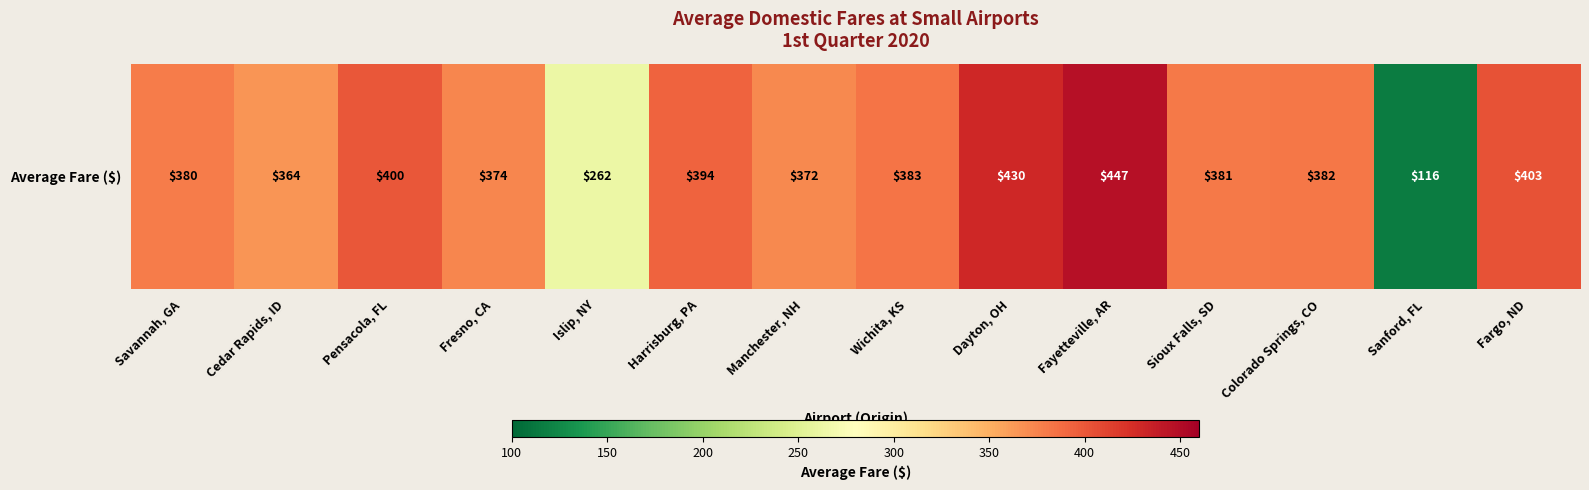

The value at Fayetteville, AR is 144.3. True or false?

False